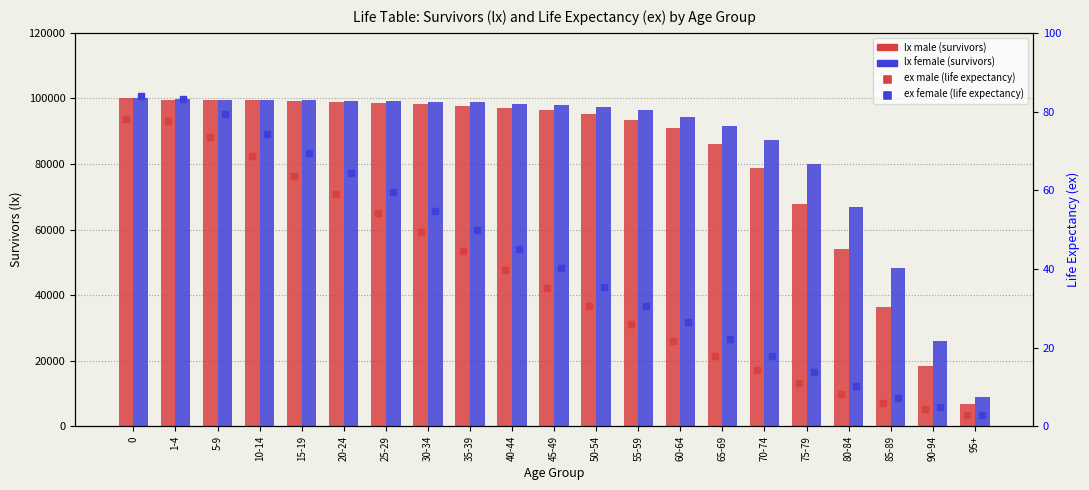

Which series has the largest range (max minus min)?

lx male